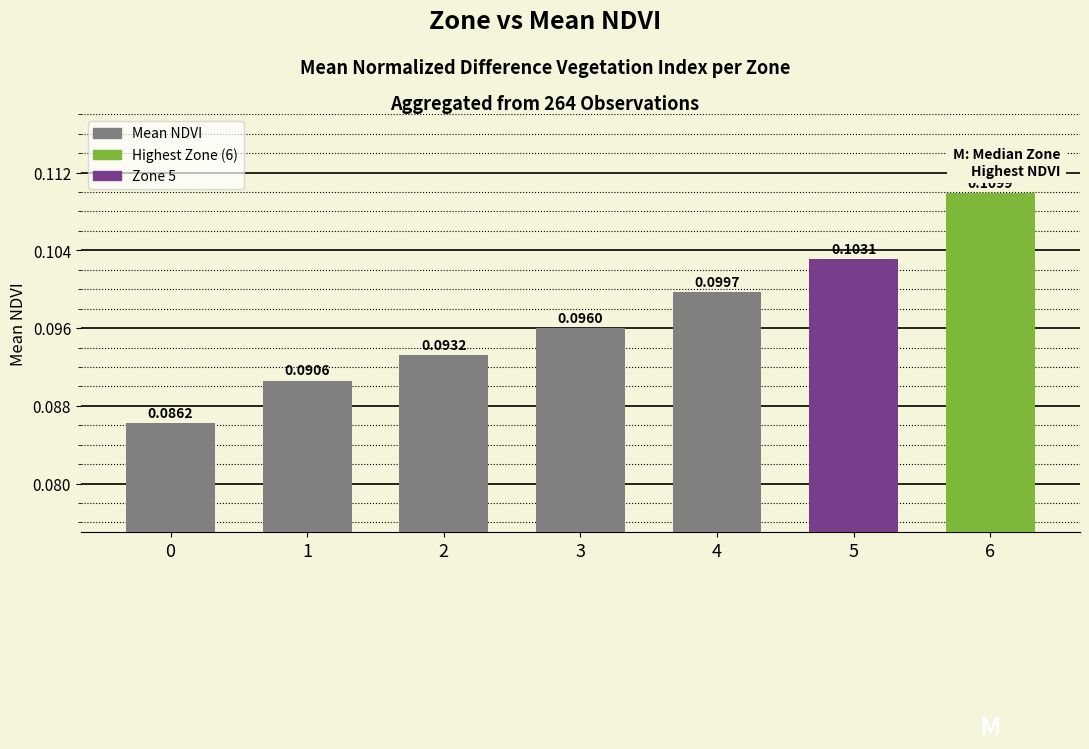

Between 1 and 6, which is larger?

6